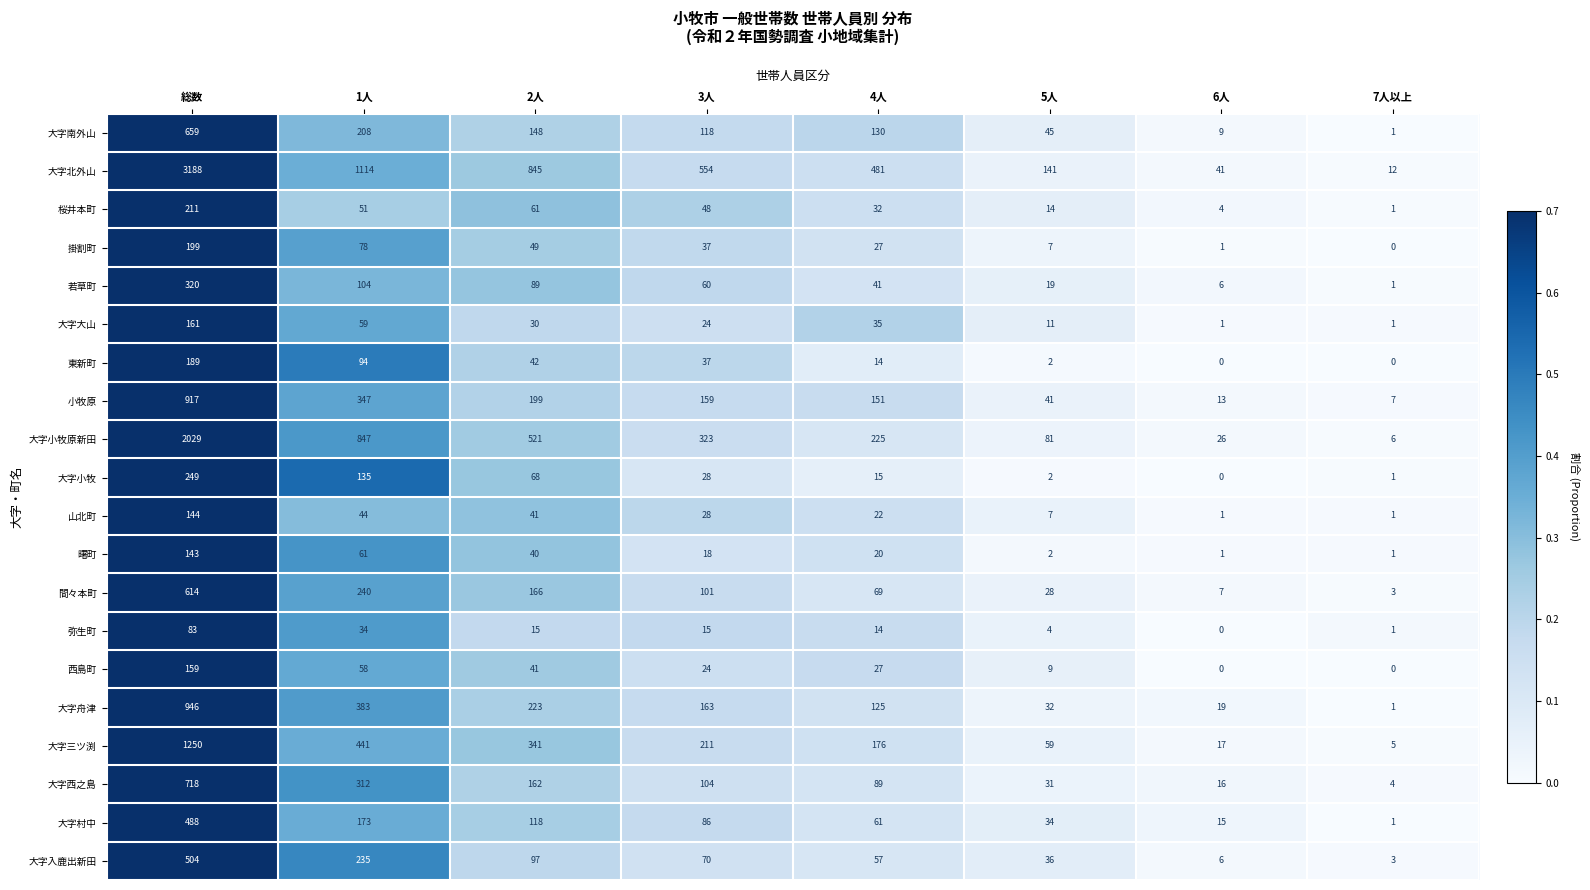

True or false: 大字北外山 has a value of 20 at 7人以上.

False